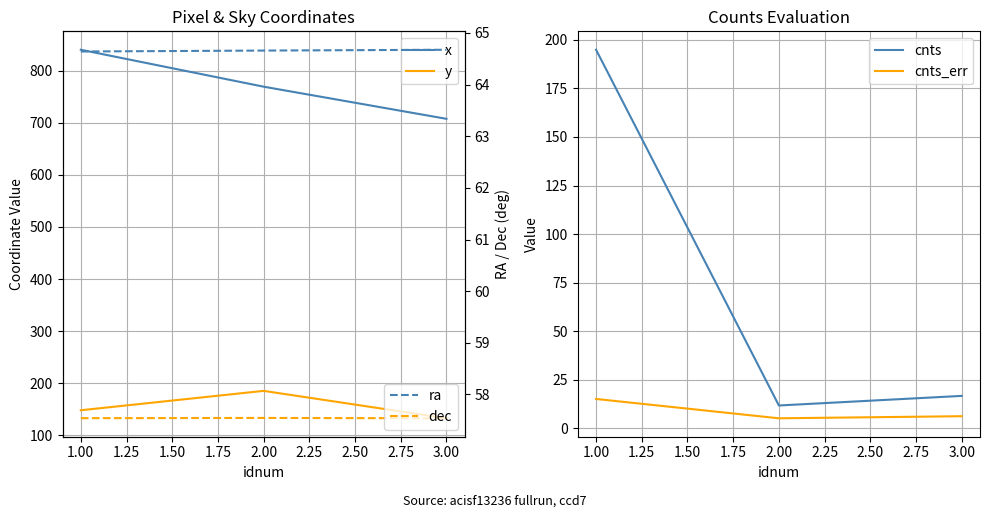

The value of cnts at 2.00 is 11.8. True or false?

True